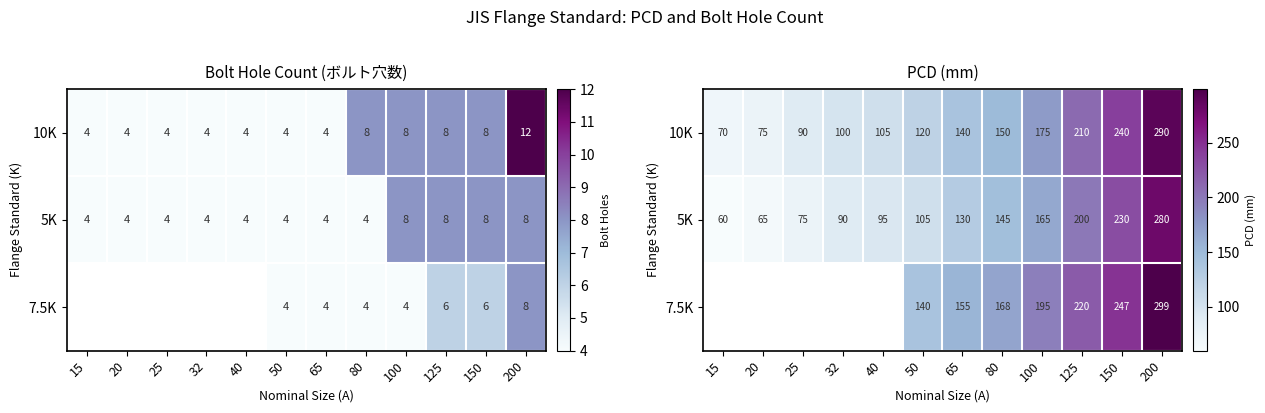

Which has a higher value, 32 or 80?

80